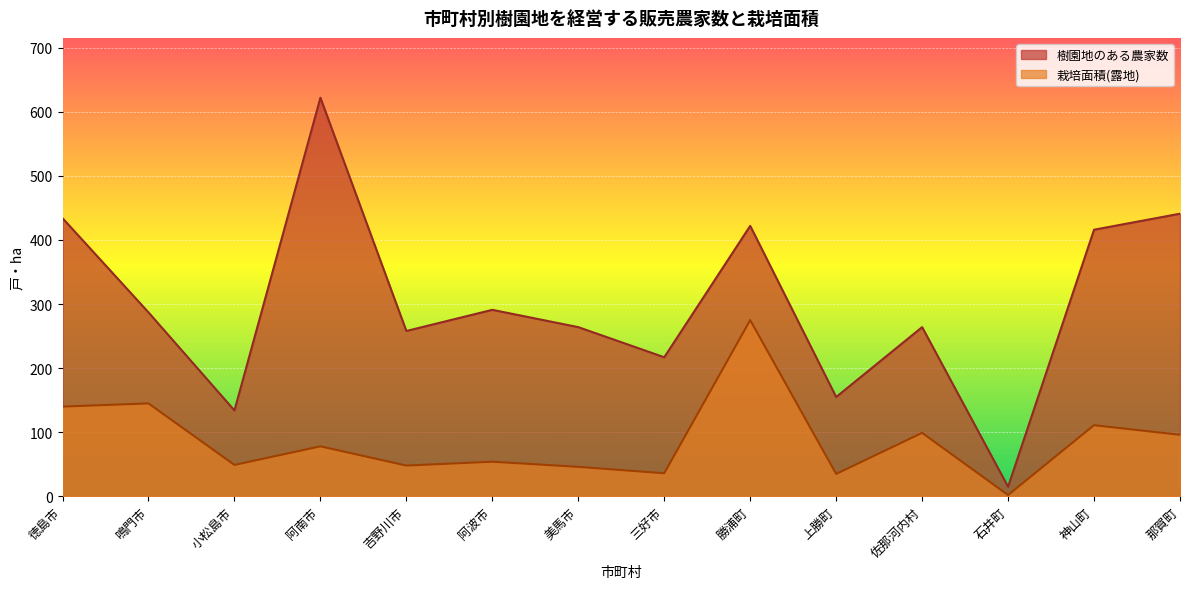

Is it true that 栽培面積(露地) equals 20 at 阿波市?

False